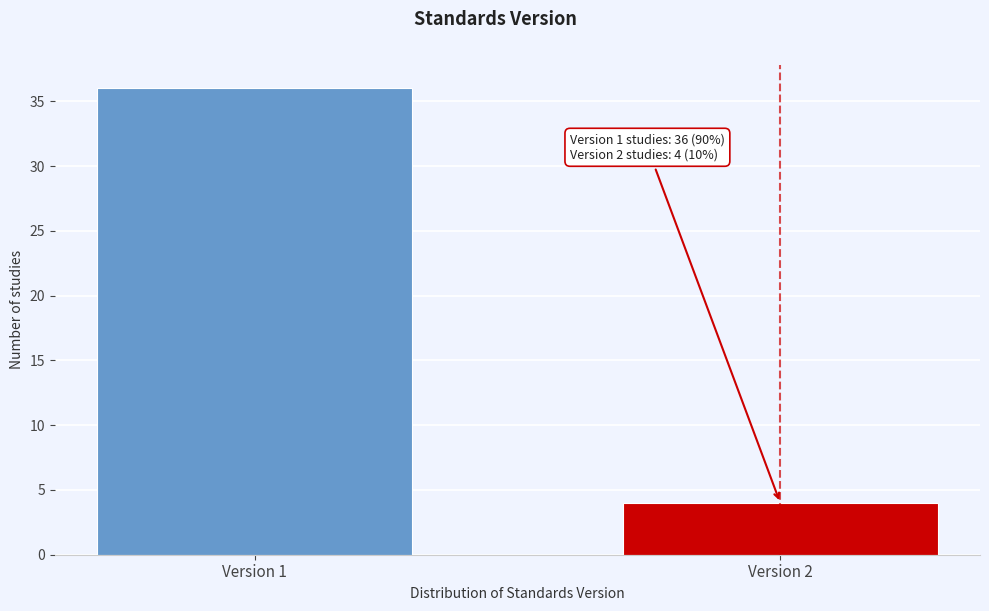

Reading left to right, list all the values displayed in this chart.

36	4